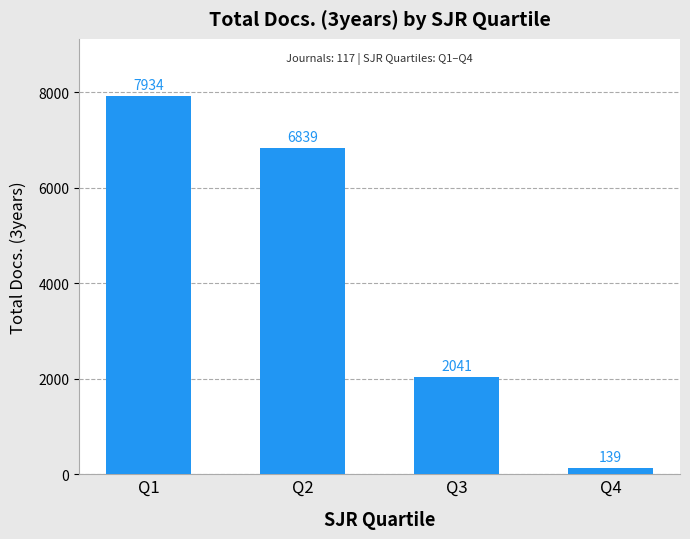

What is the value of the 2nd bar from the left?

6839